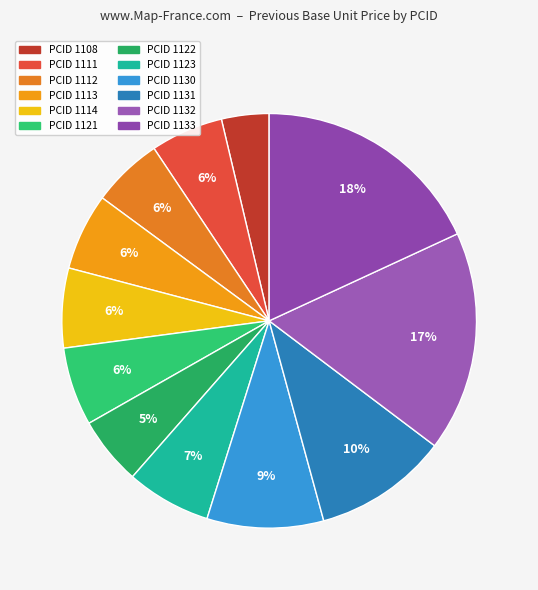

What is the smallest slice in the pie chart?

1108